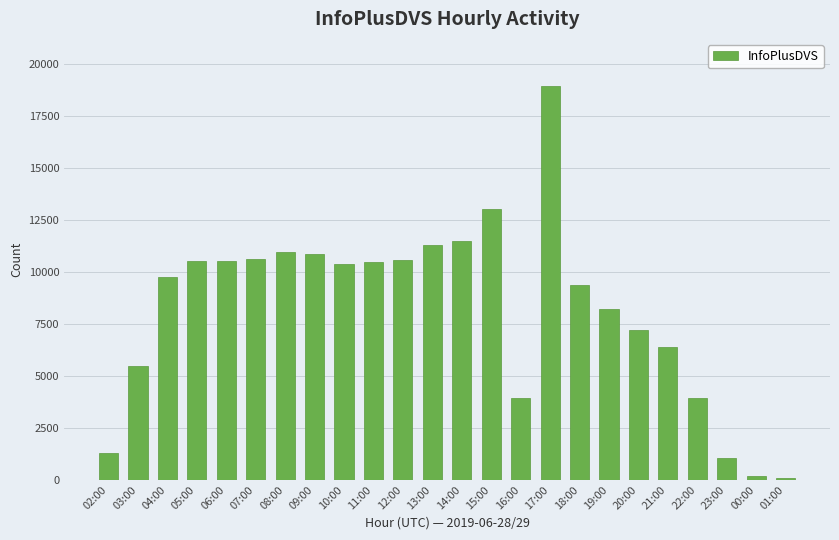

True or false: the data shows 7182 at 20:00.

True